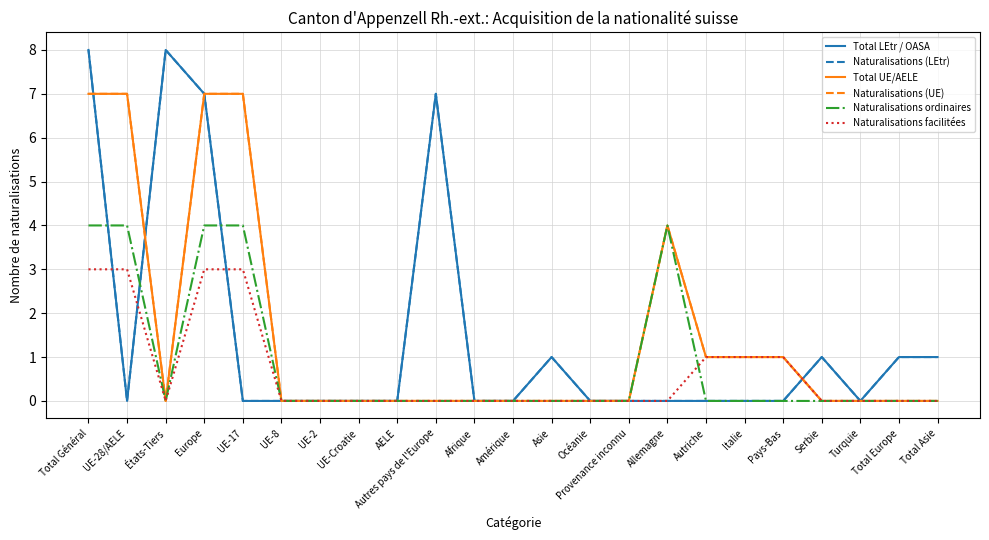

Does the chart display data point markers on the line(s)?

No